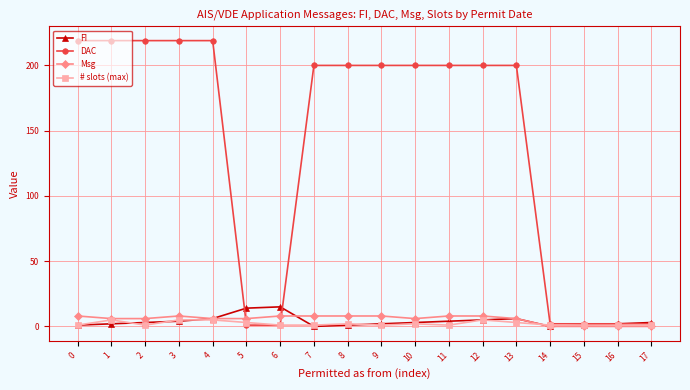

Between 3 and 15, which series saw the biggest shift?

DAC